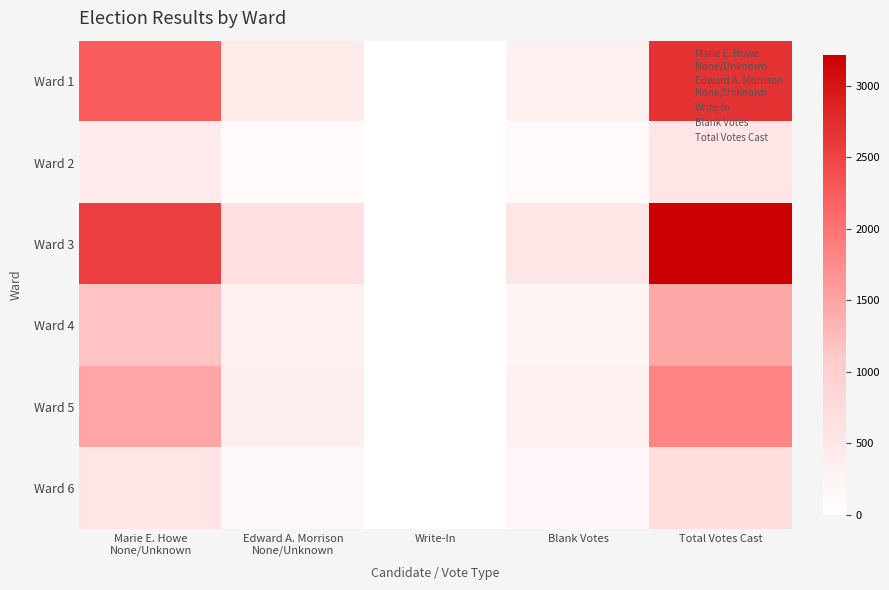

Which has a higher value, Write-In or Blank Votes?

Blank Votes